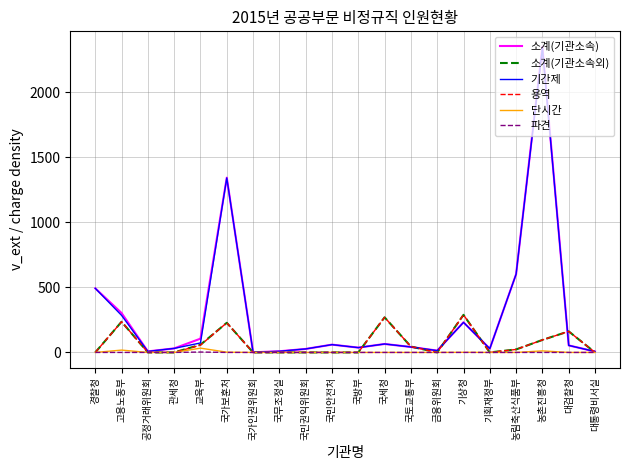

Where is the first local maximum for 소계(기관소속)?

국가보훈처